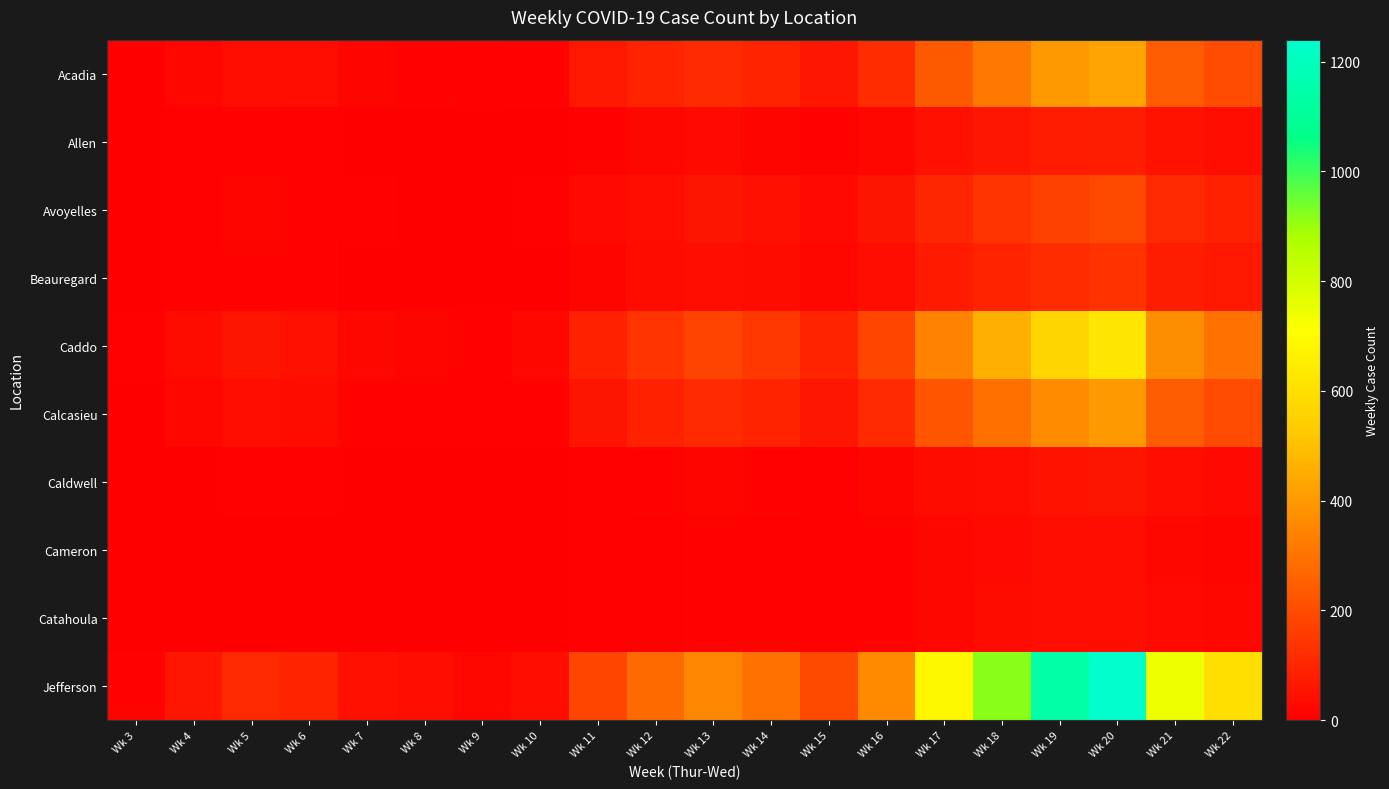

Which series changed the most between Wk 10 and Wk 16?

Jefferson